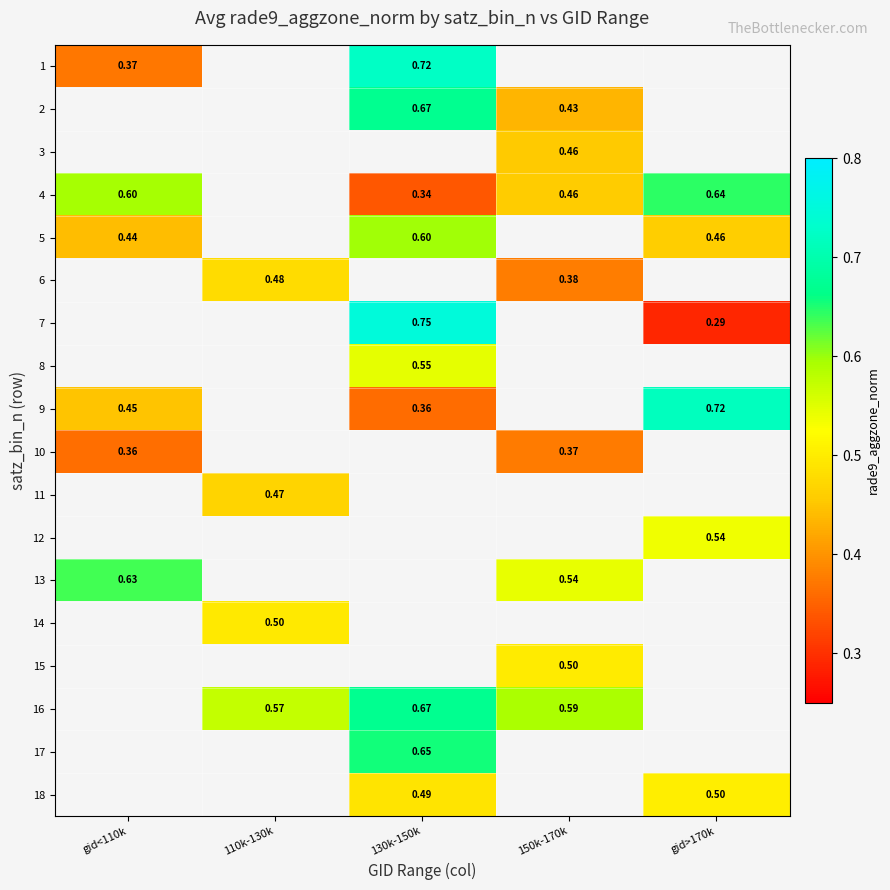

Is the value of row_14 at gid>170k greater than the value of row_11 at 130k-150k?

No